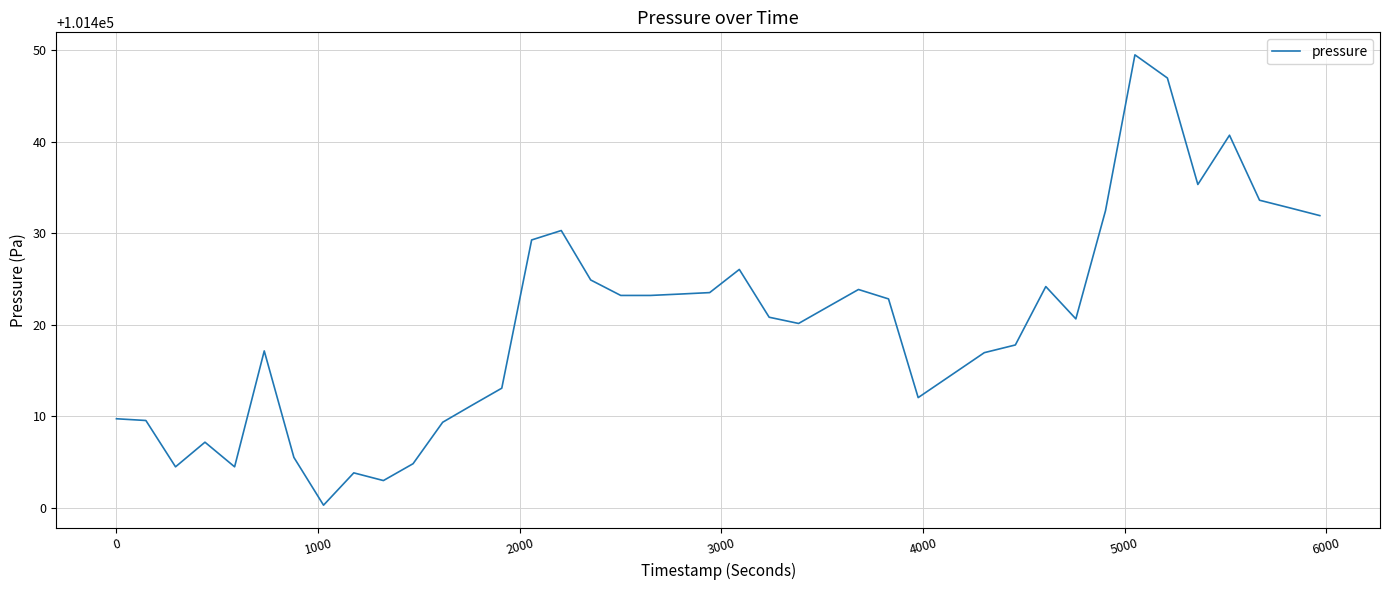

What is the difference between the maximum and minimum values?

49.2